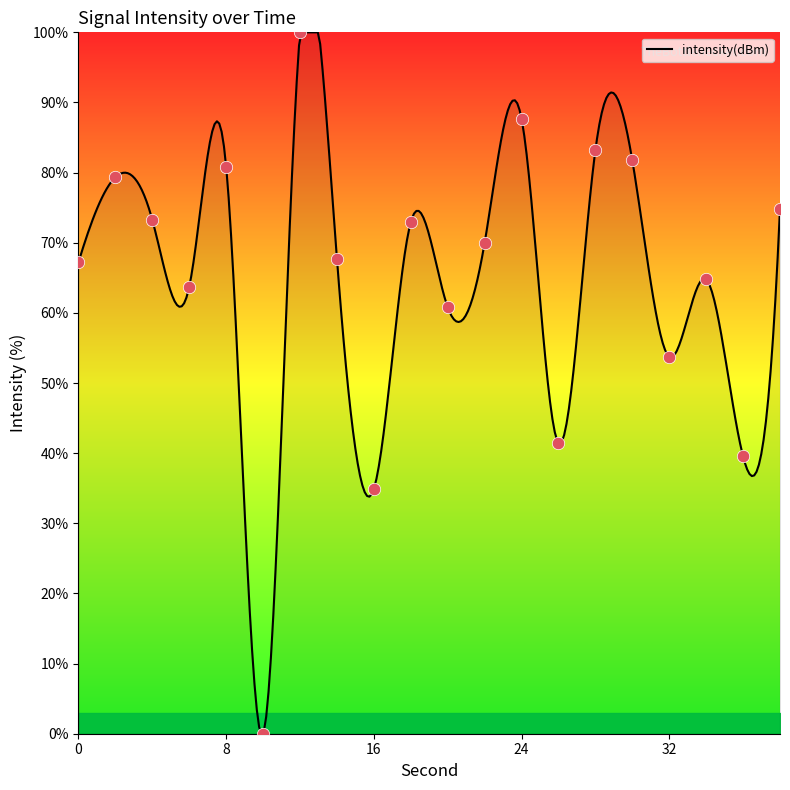

What is the change in value from 14 to 28?

+15.5